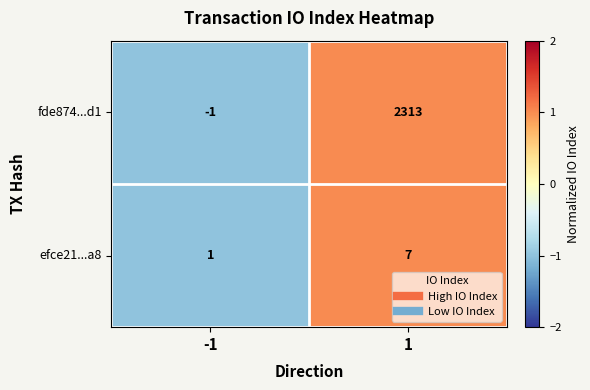

At how many categories does at least one series exceed 0?

2